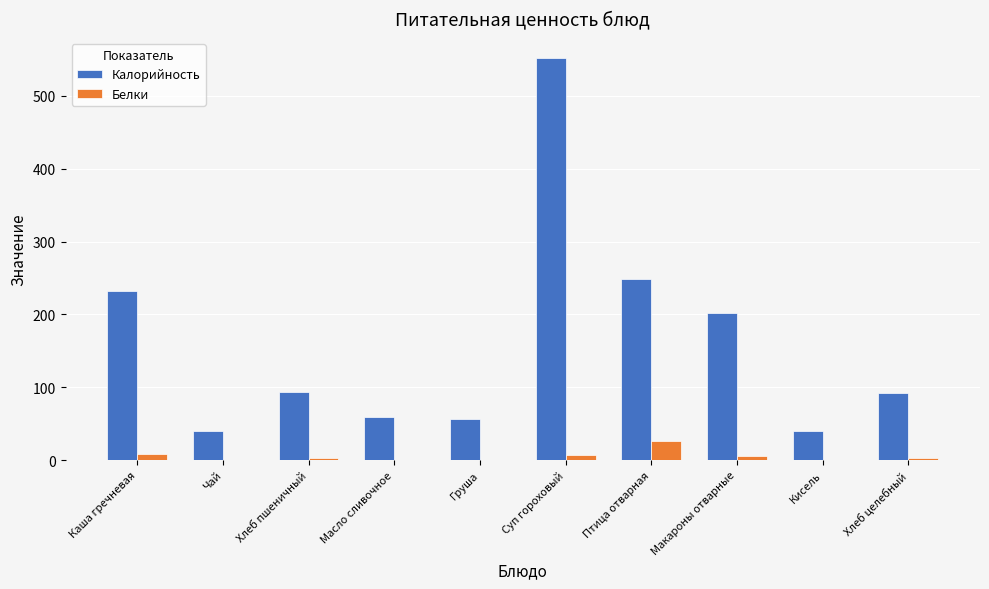

What is the total value across all series at Хлеб целебный?

94.2